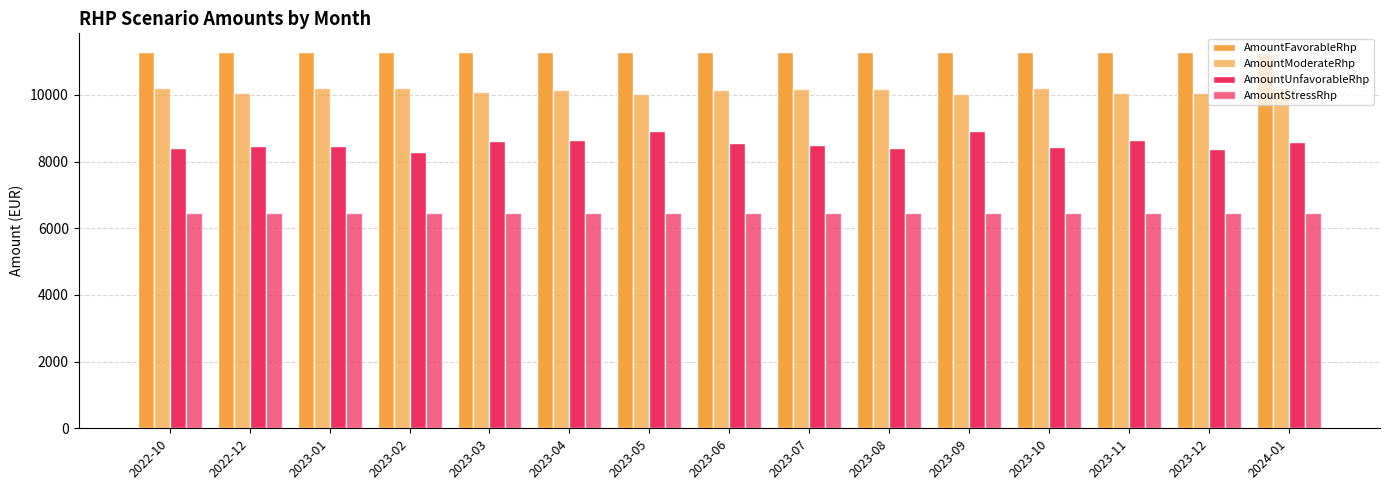

Rank the series at 2023-10 from highest to lowest value.

AmountFavorableRhp, AmountModerateRhp, AmountUnfavorableRhp, AmountStressRhp